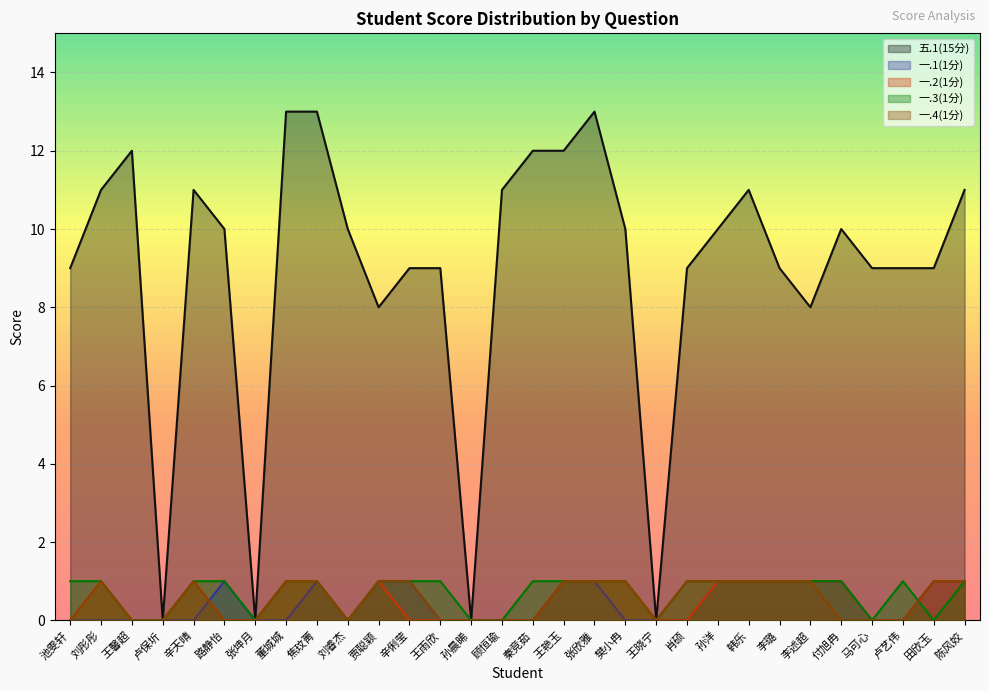

What is the sum of the 五.1(15分) values at 王馨超 and 王雨欣?

21